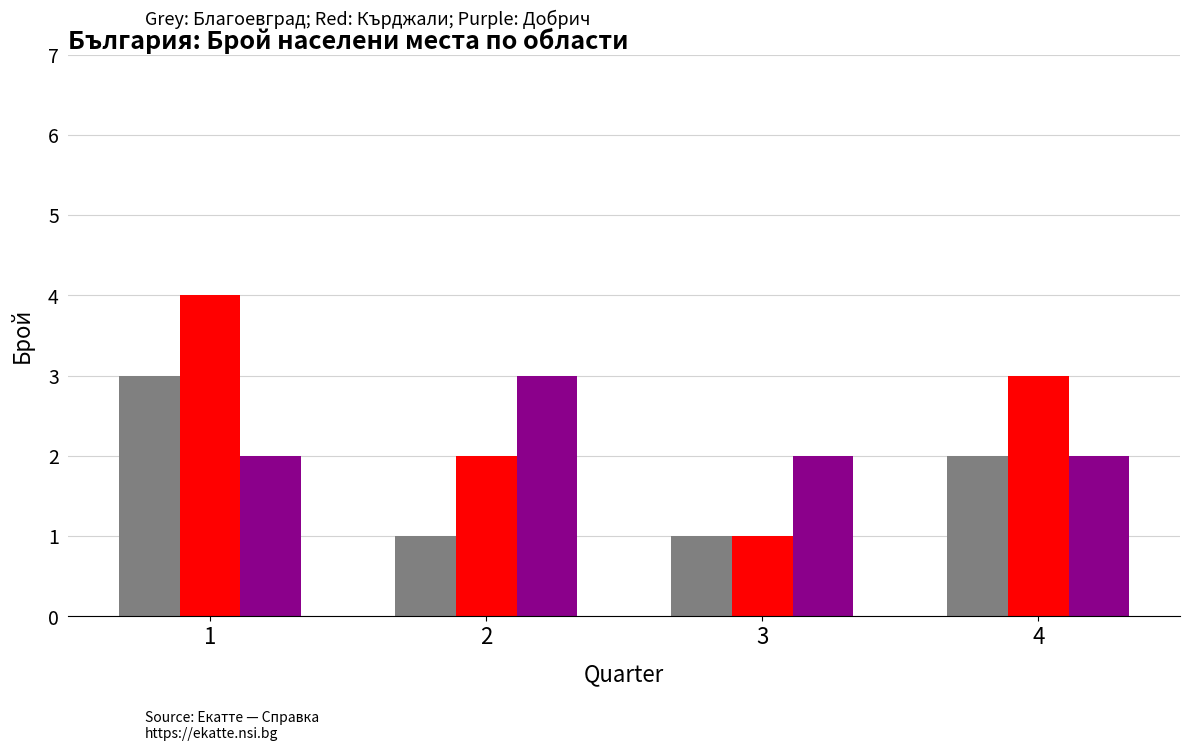

How many data points does each series have?

4